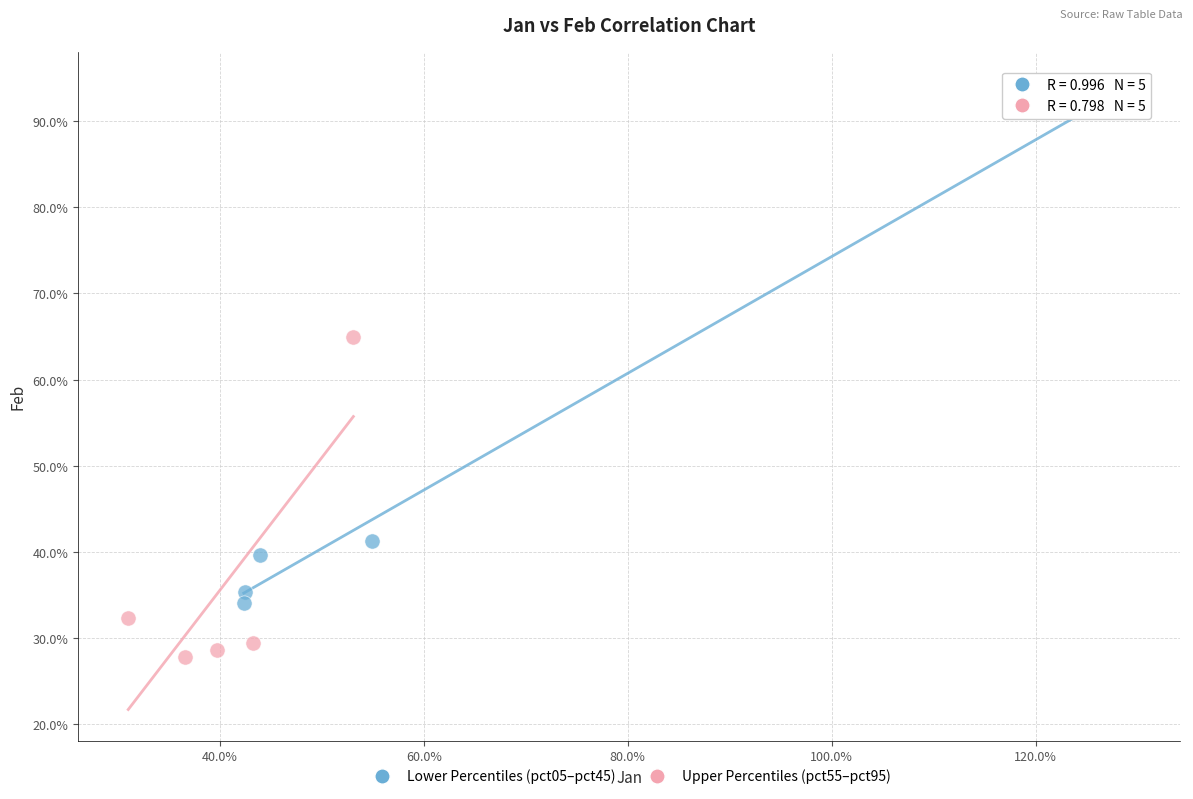

Which series reaches the minimum Y coordinate?

Upper Percentiles (pct55–pct95)